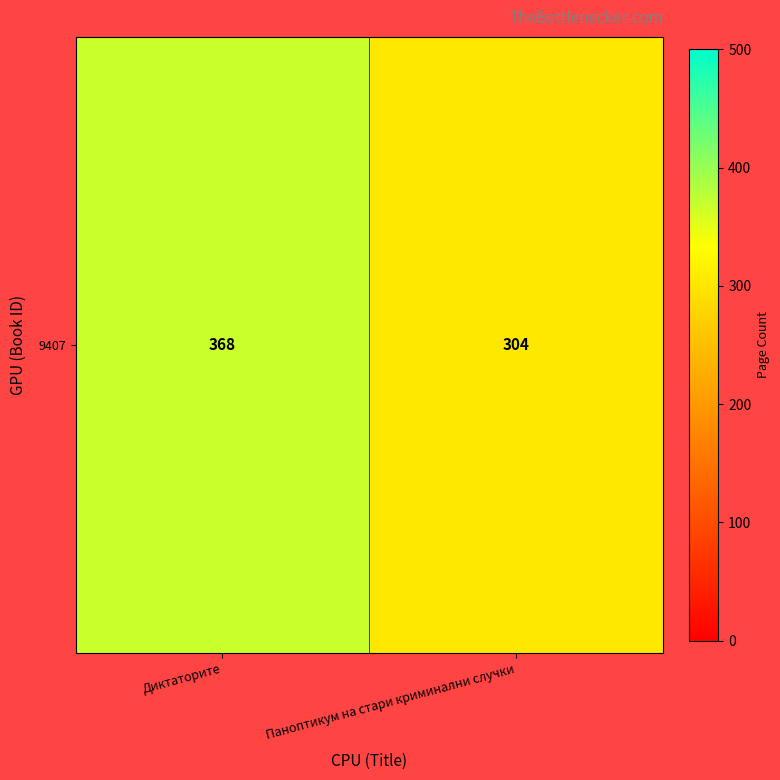

What is the difference between the values at Диктаторите and Паноптикум на стари криминални случки?

64